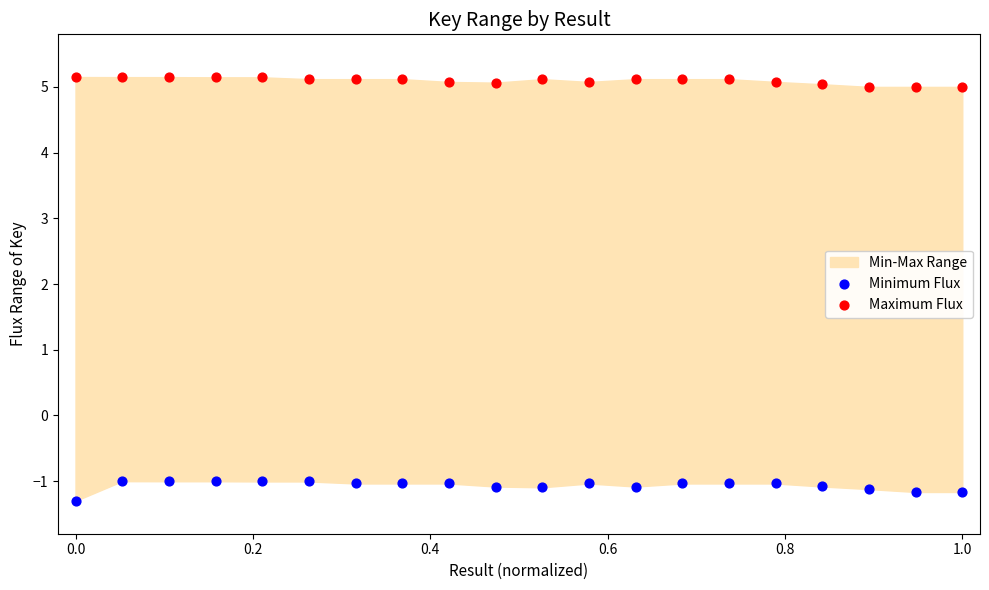

Which series reaches the minimum Y coordinate?

Minimum Flux